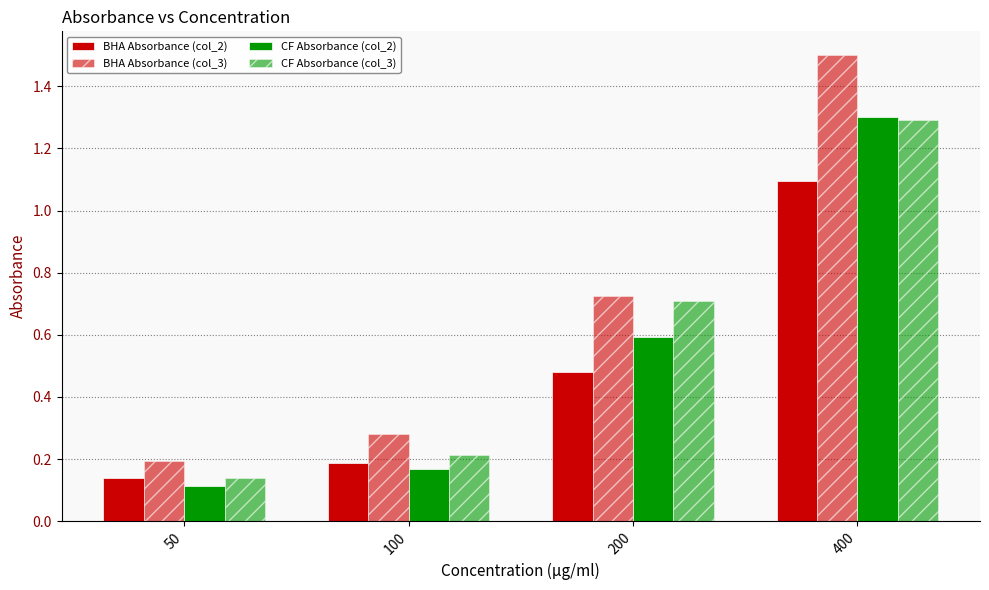

How many distinct data groups are displayed?

4